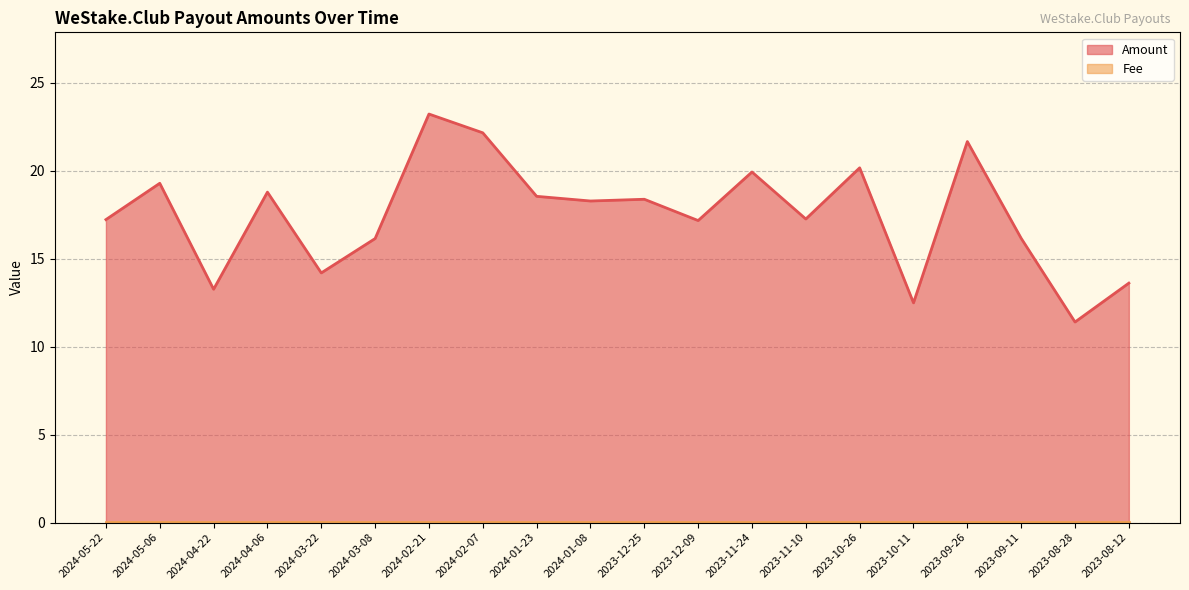

What is the total value across all series at 2023-08-28?

11.4